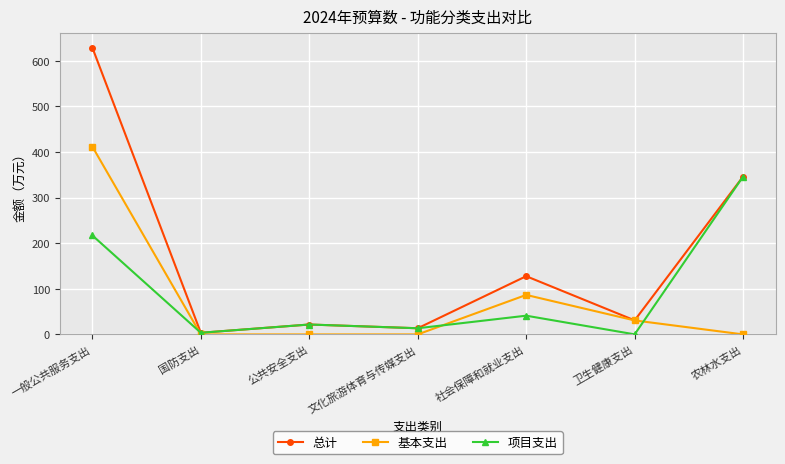

Which category has the highest value in the 基本支出 series?

一般公共服务支出